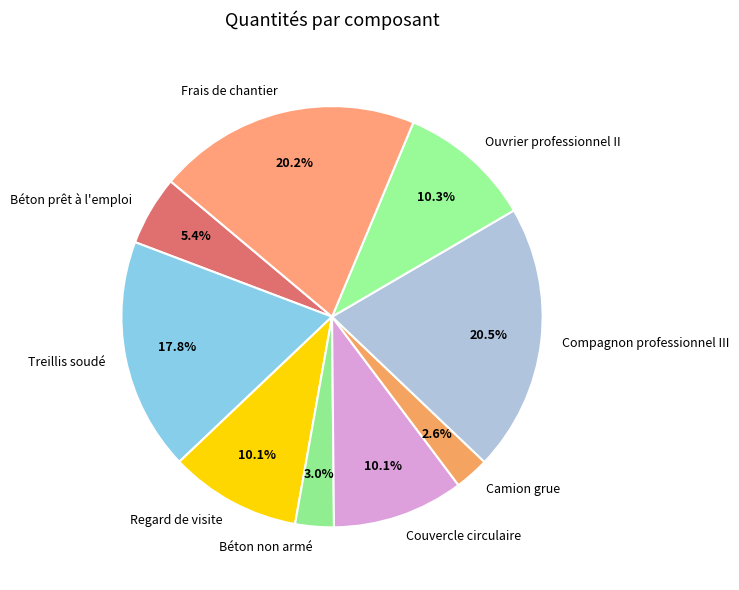

To the nearest percent, what is the difference between the Camion grue and Compagnon professionnel III slice percentages?

18%